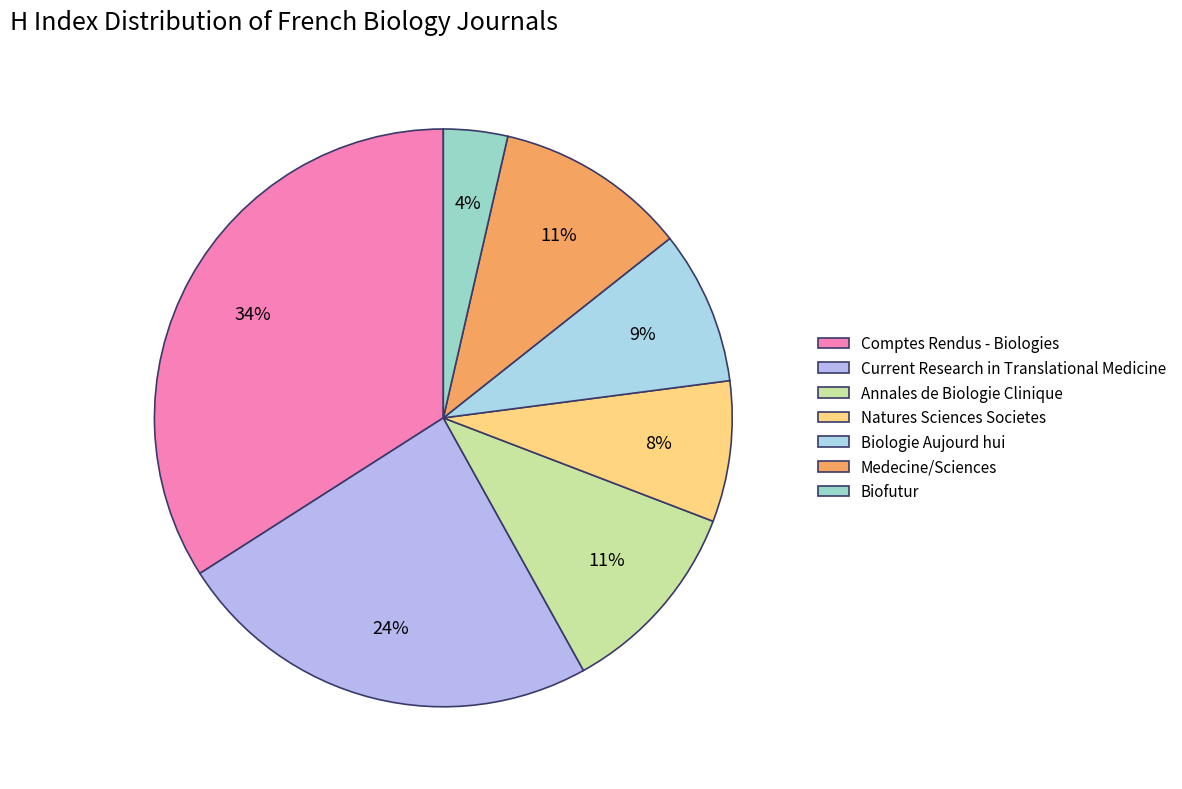

What percentage is the Natures Sciences Societes slice, to the nearest percent?

8%